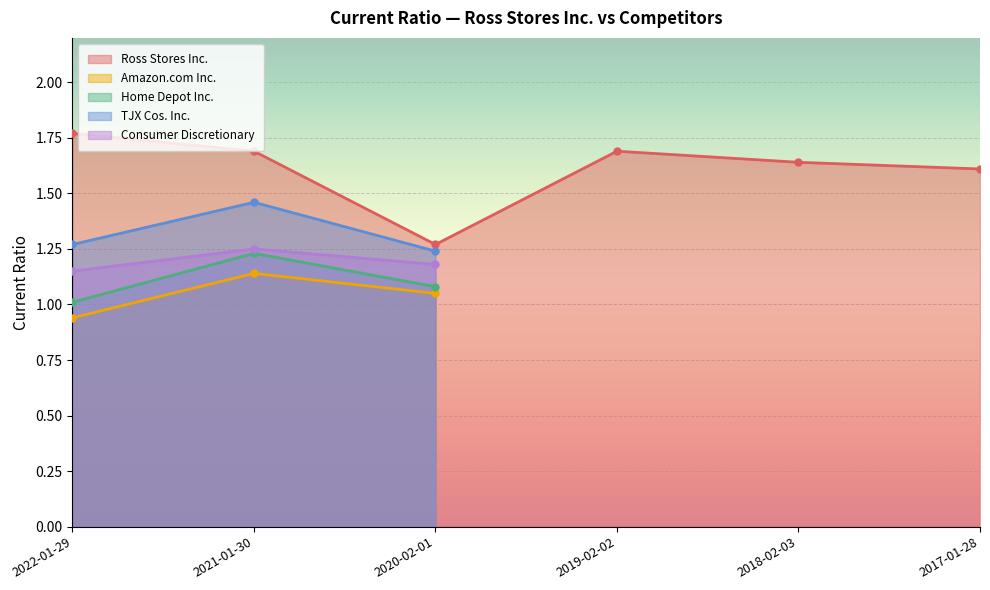

Which series contains the highest Y value?

Ross Stores Inc.